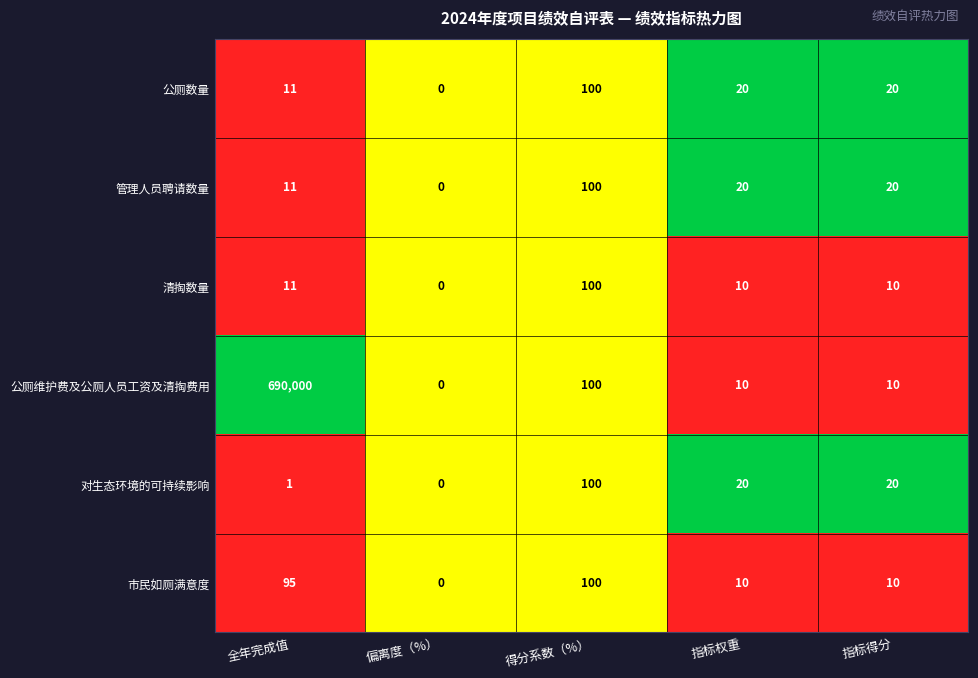

What is the spread (max minus min) of values at 全年完成值?

689999